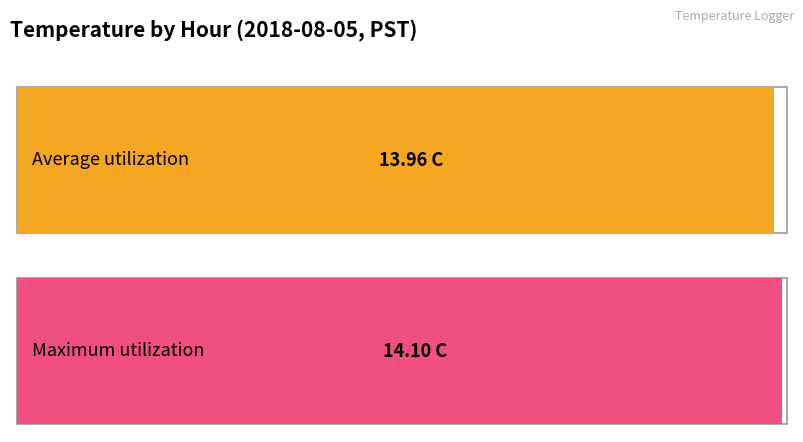

What is the average value of the Average utilization series?

14.0